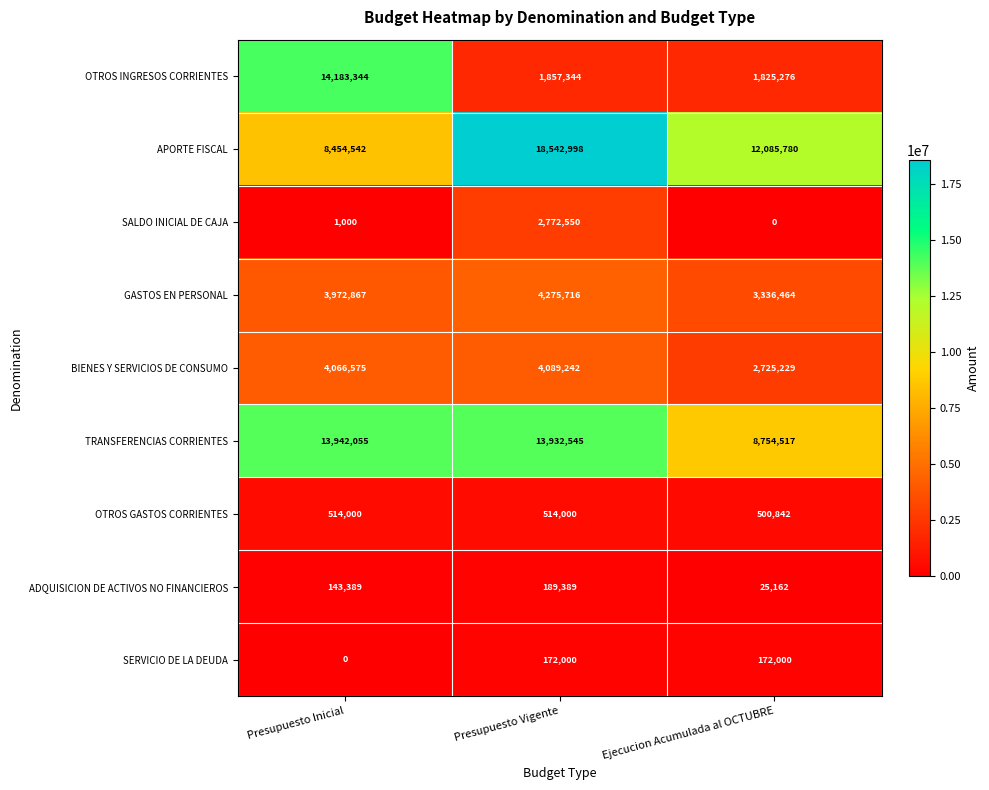

Reading left to right, transcribe all the data shown in this chart.

OTROS INGRESOS CORRIENTES: Presupuesto Inicial=14183344	Presupuesto Vigente=1857344	Ejecucion Acumulada al OCTUBRE=1825276
APORTE FISCAL: Presupuesto Inicial=8454542	Presupuesto Vigente=18542998	Ejecucion Acumulada al OCTUBRE=12085780
SALDO INICIAL DE CAJA: Presupuesto Inicial=1000	Presupuesto Vigente=2772550	Ejecucion Acumulada al OCTUBRE=0
GASTOS EN PERSONAL: Presupuesto Inicial=3972867	Presupuesto Vigente=4275716	Ejecucion Acumulada al OCTUBRE=3336464
BIENES Y SERVICIOS DE CONSUMO: Presupuesto Inicial=4066575	Presupuesto Vigente=4089242	Ejecucion Acumulada al OCTUBRE=2725229
TRANSFERENCIAS CORRIENTES: Presupuesto Inicial=13942055	Presupuesto Vigente=13932545	Ejecucion Acumulada al OCTUBRE=8754517
OTROS GASTOS CORRIENTES: Presupuesto Inicial=514000	Presupuesto Vigente=514000	Ejecucion Acumulada al OCTUBRE=500842
ADQUISICION DE ACTIVOS NO FINANCIEROS: Presupuesto Inicial=143389	Presupuesto Vigente=189389	Ejecucion Acumulada al OCTUBRE=25162
SERVICIO DE LA DEUDA: Presupuesto Inicial=0	Presupuesto Vigente=172000	Ejecucion Acumulada al OCTUBRE=172000